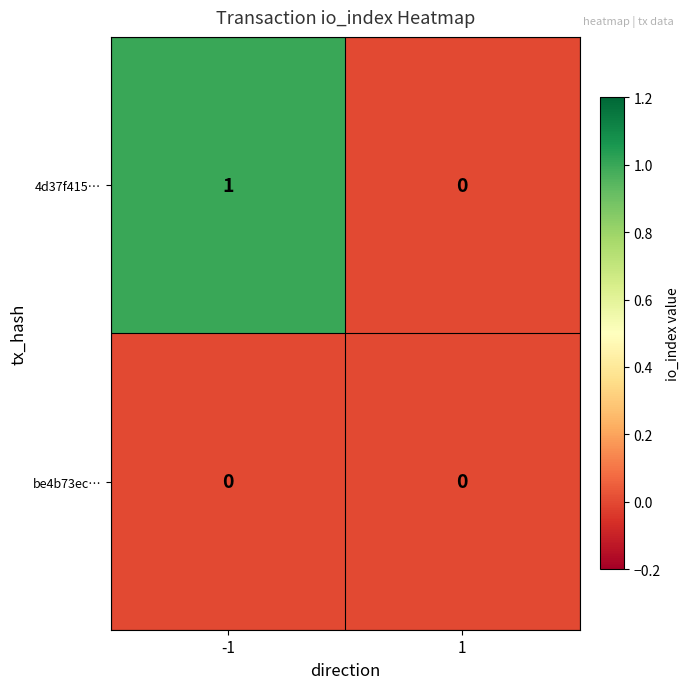

List the series in order of their overall mean, highest first.

4d37f415…, be4b73ec…